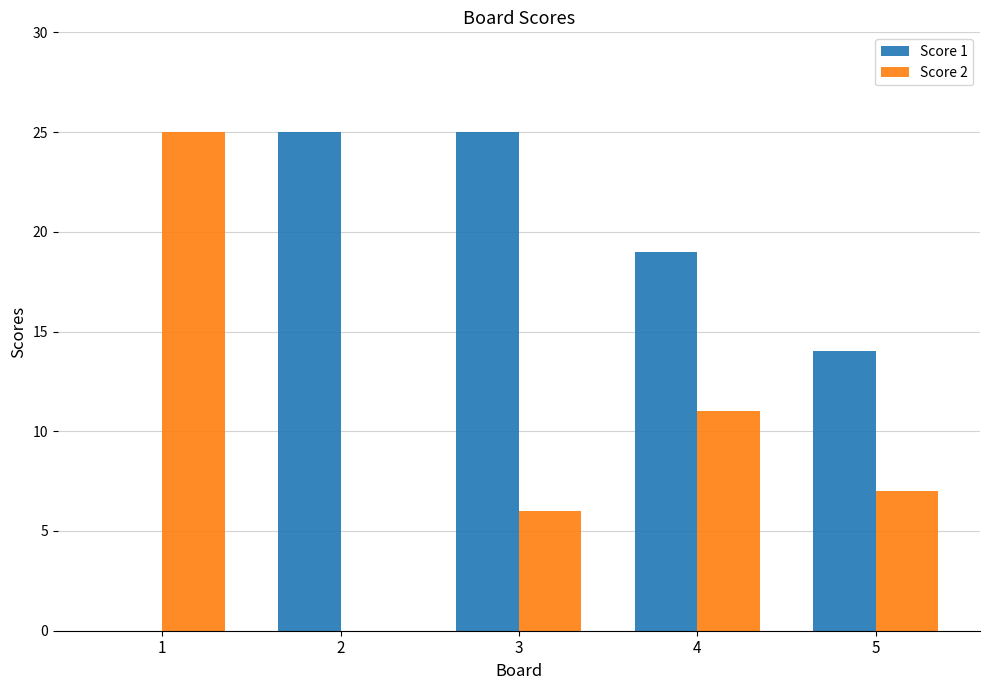

Reading left to right, list all the values displayed in this chart.

Score 1: 0	25	25	19	14
Score 2: 25	0	6	11	7